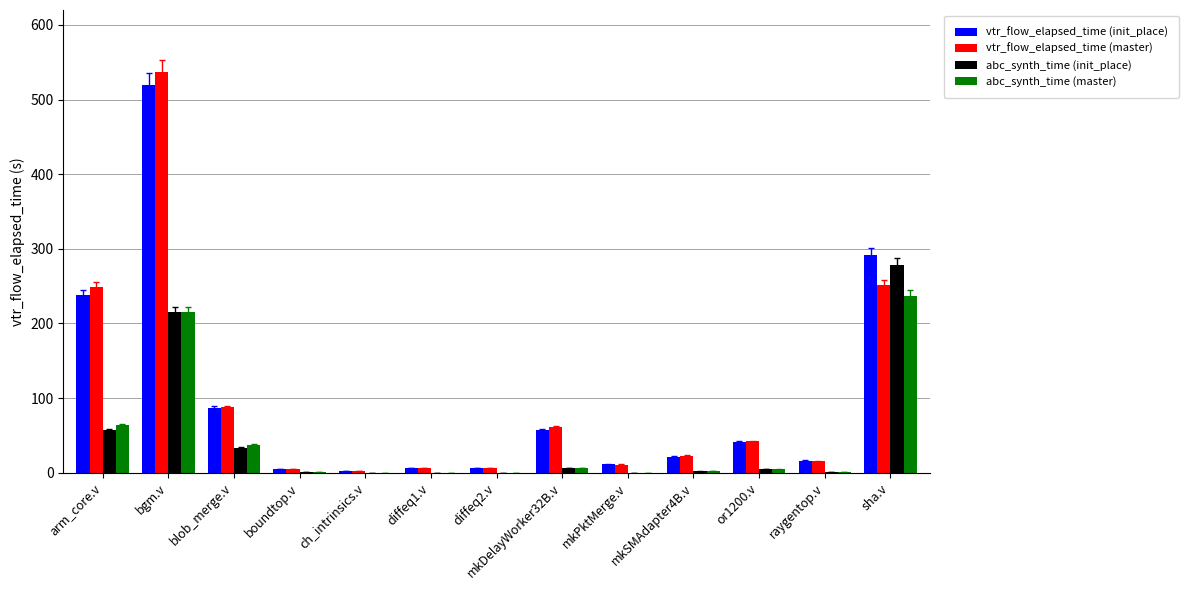

Where does the abc_synth_time (init_place) series first go above 1?

arm_core.v